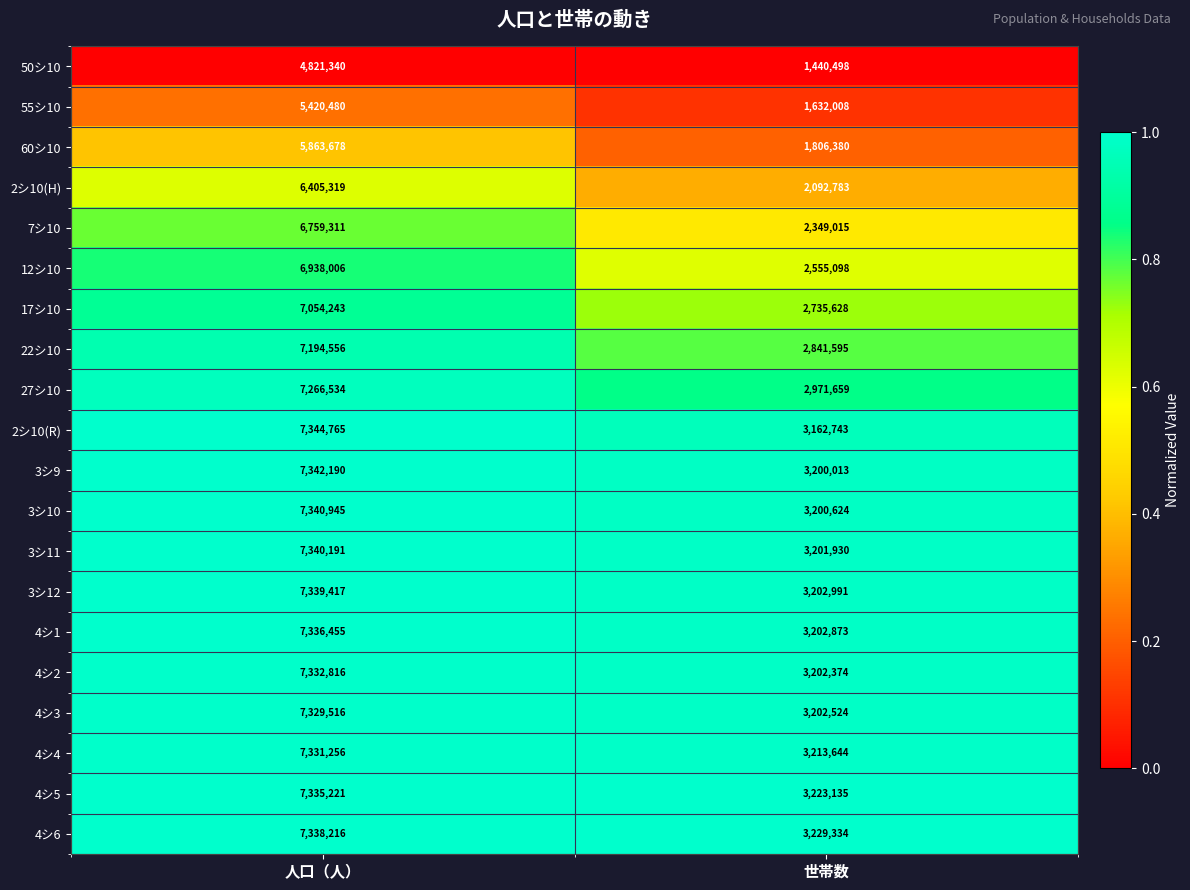

Which label corresponds to the smallest value in the chart?

世帯数